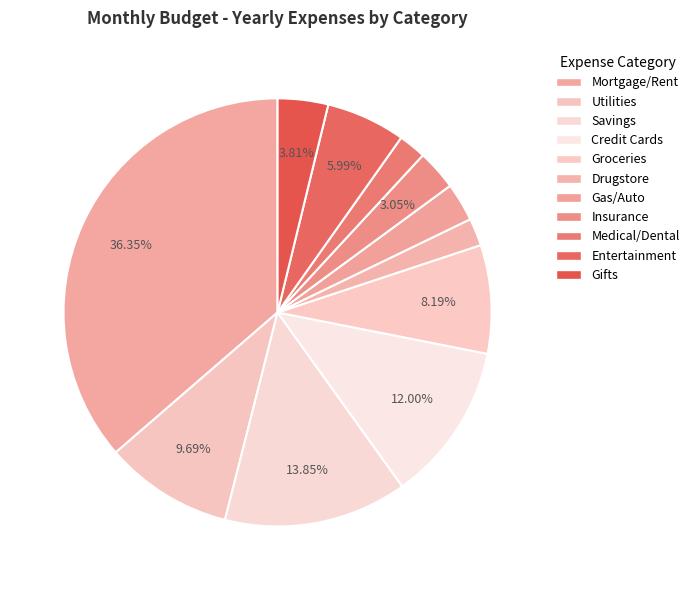

To the nearest percent, what is the difference between the largest and smallest slice percentages?

34%